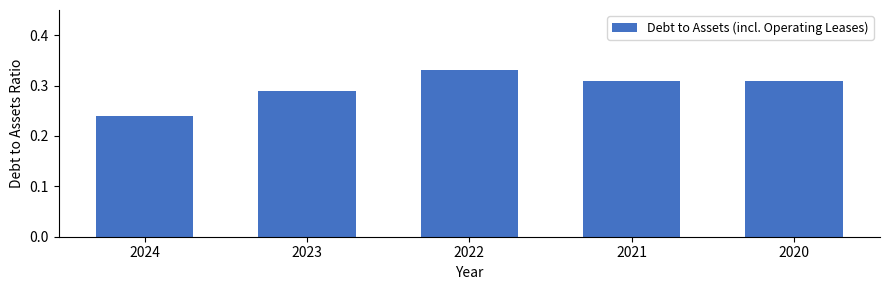

What is the sum of all values?

1.5